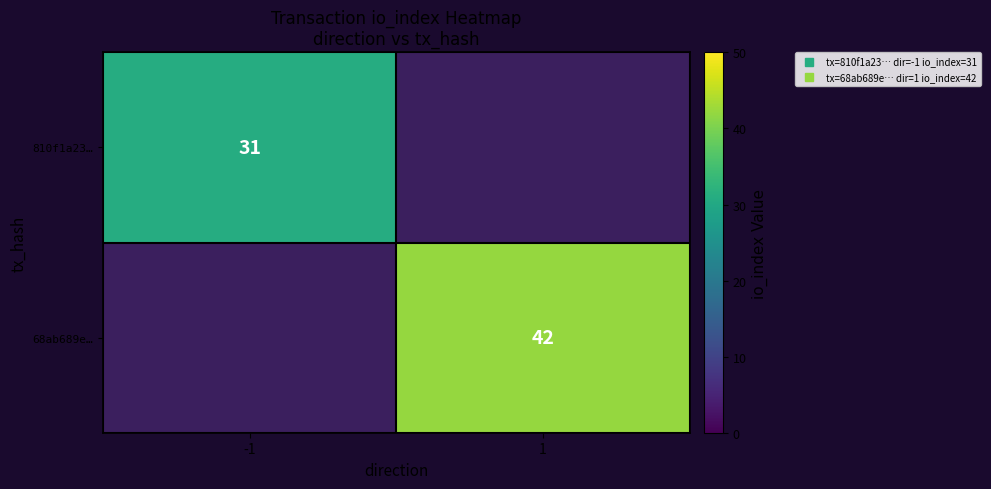

At which category does the chart reach its minimum across all series?

-1